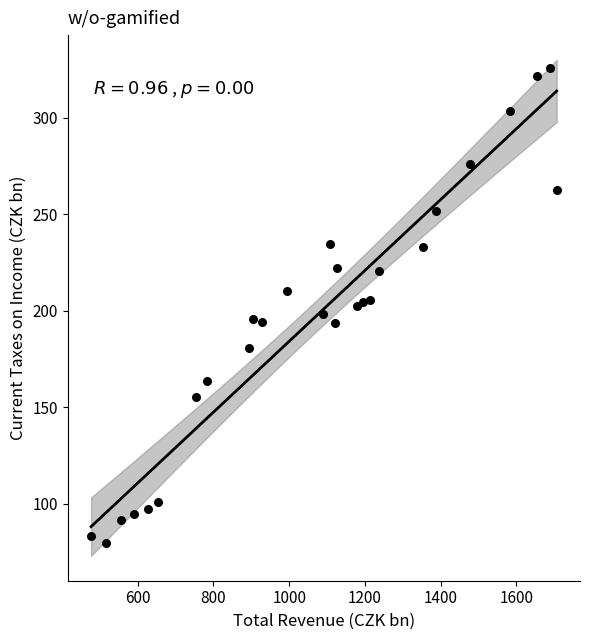

What is the range of X values (max minus min)?

1229.8